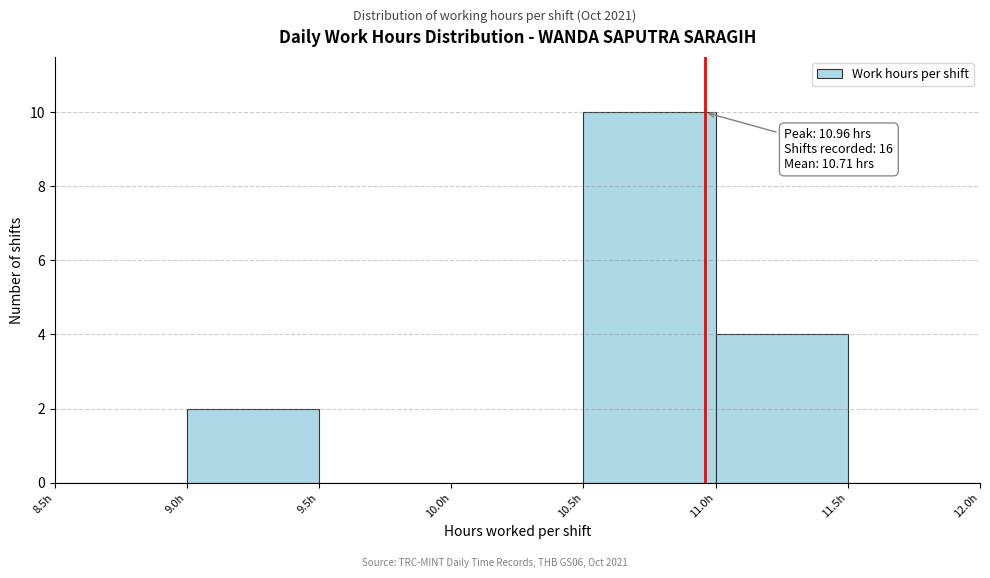

Which range on the x-axis has the tallest bar?

10.5 to 11.0